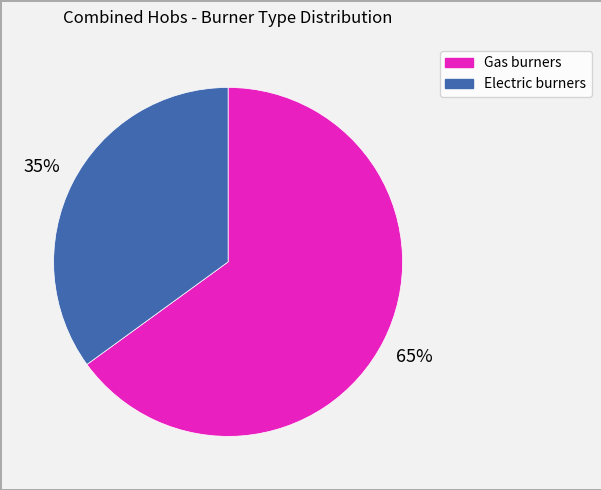

Does any single category account for the majority?

Yes